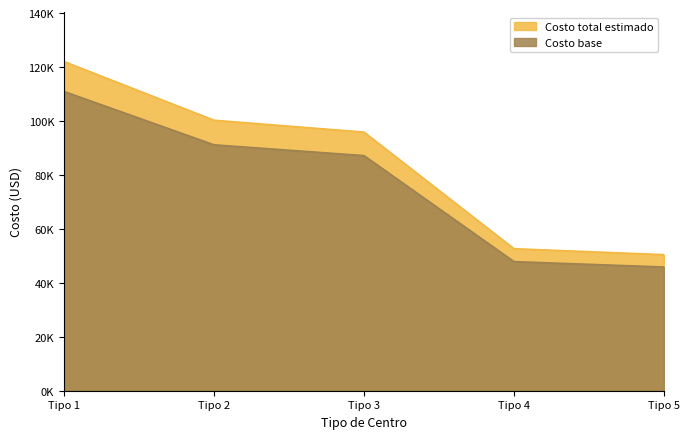

What is the approximate value of Contingencia 10% at Tipo 1?

110939.0